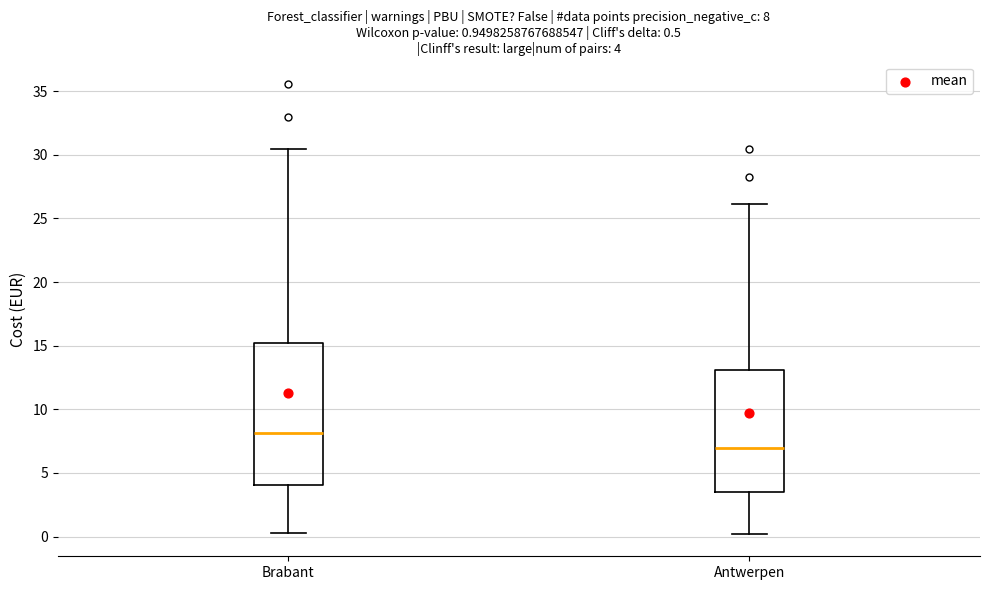

Which box has the highest median line?

Brabant